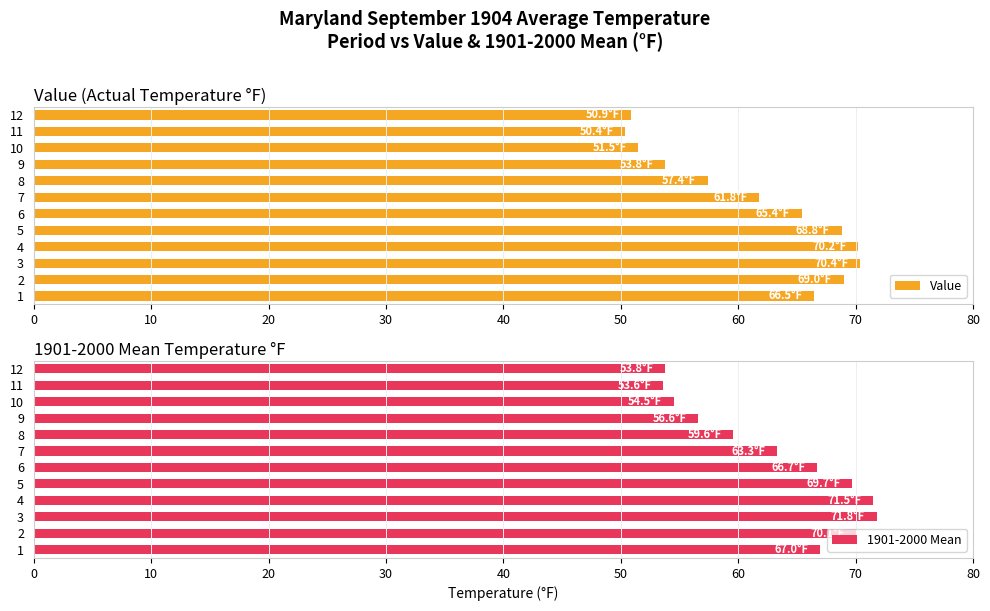

What is the sum of the Value values at 10 and 4?

121.7